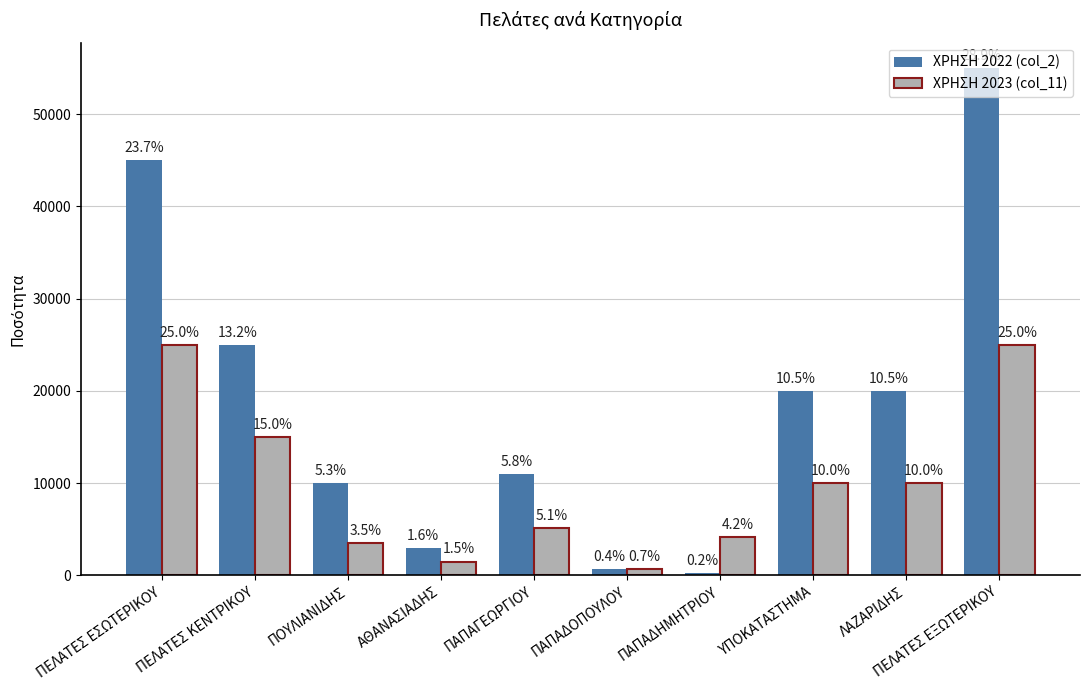

What are all the series names shown in the legend?

ΧΡΗΣΗ 2022 (col_2), ΧΡΗΣΗ 2023 (col_11)